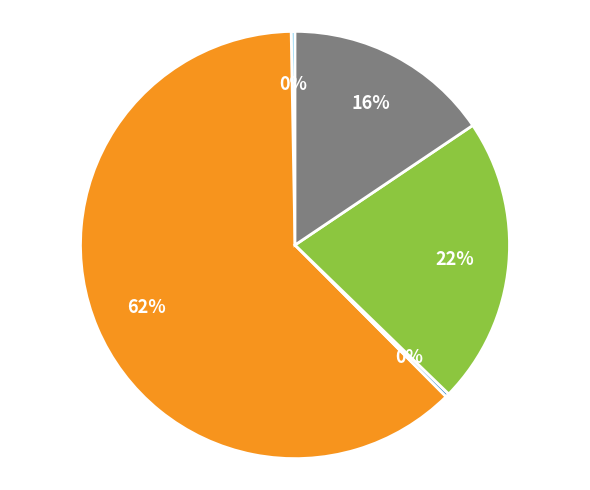

To the nearest percent, what is the difference between the largest and smallest slice percentages?

62%